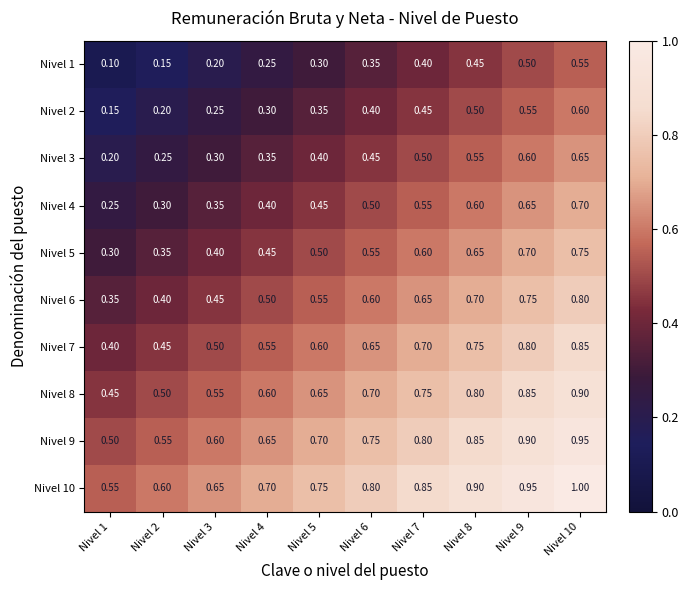

Is the value of Nivel 8 at Nivel 6 greater than the value of Nivel 3 at Nivel 10?

Yes